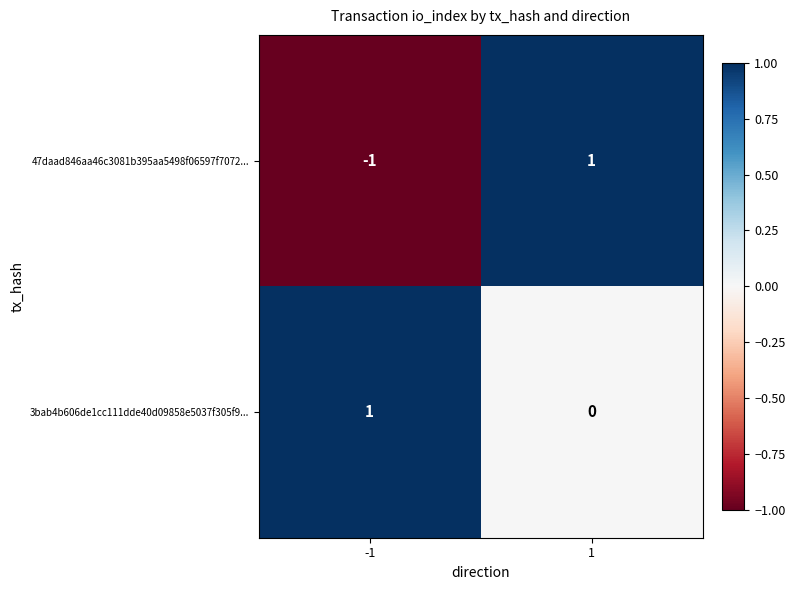

The 47daad846aa46c3081b395aa5498f06597f7072... series shows -2 at -1. True or false?

False